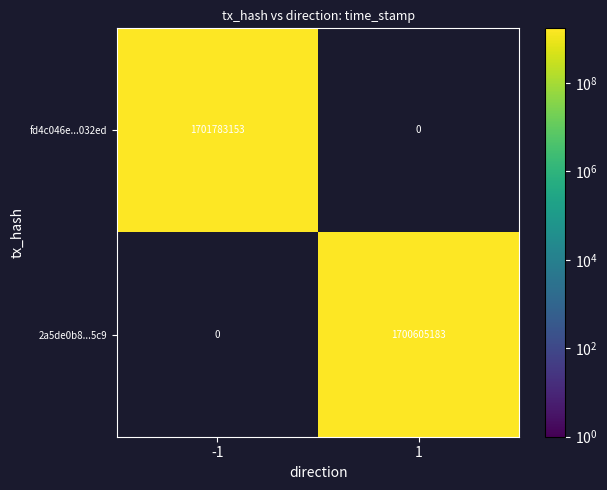

Is it true that fd4c046e...032ed equals 3029711719.1 at -1?

False